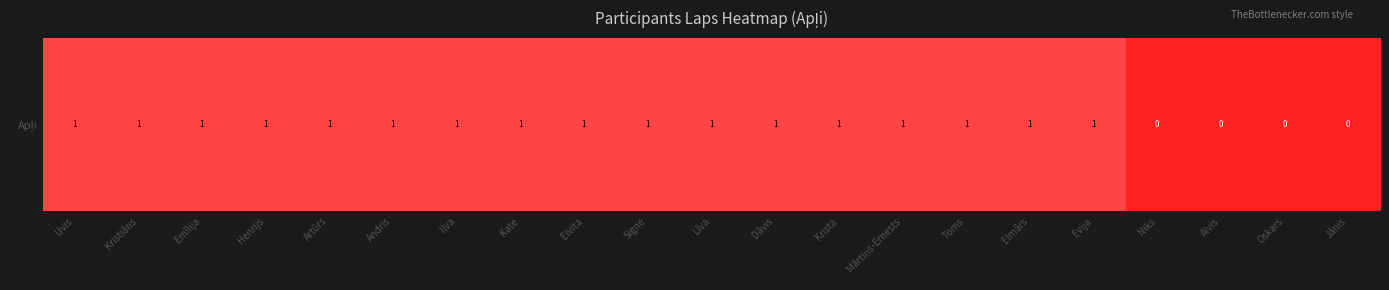

What is the difference between the maximum and second lowest values?

1